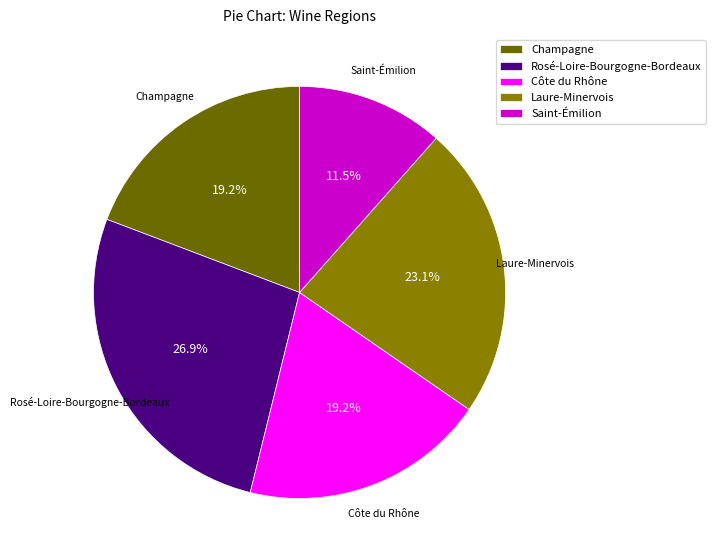

Is Laure-Minervois the majority of the pie?

No